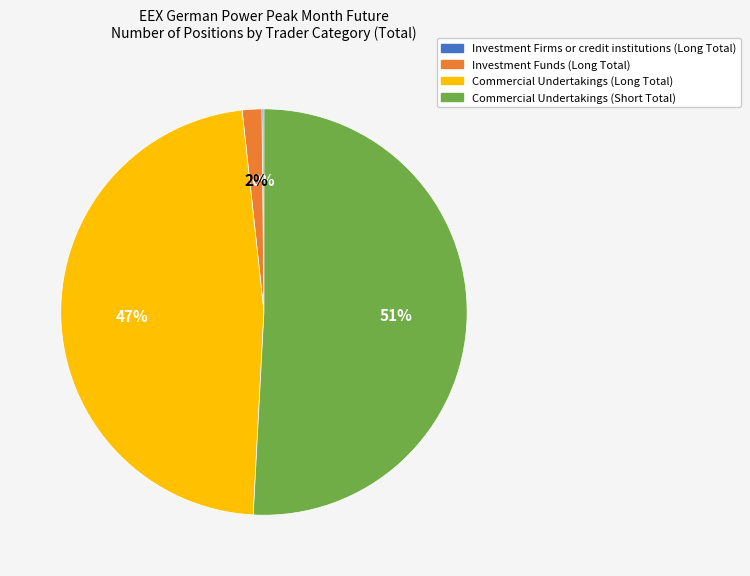

Is Commercial Undertakings (Short Total) the majority of the pie?

Yes